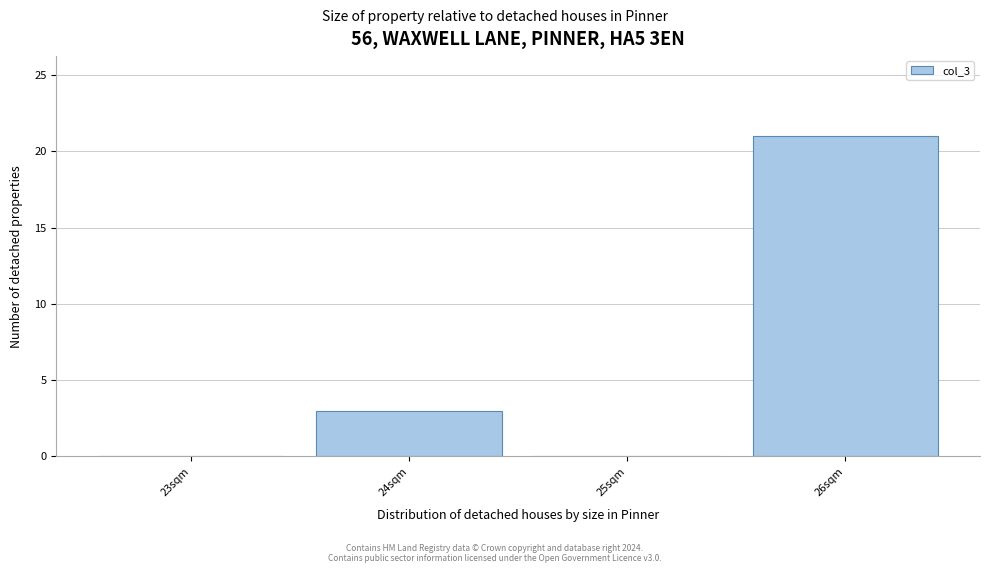

Reading left to right, list all the values displayed in this chart.

23sqm=0	24sqm=3	25sqm=0	26sqm=21